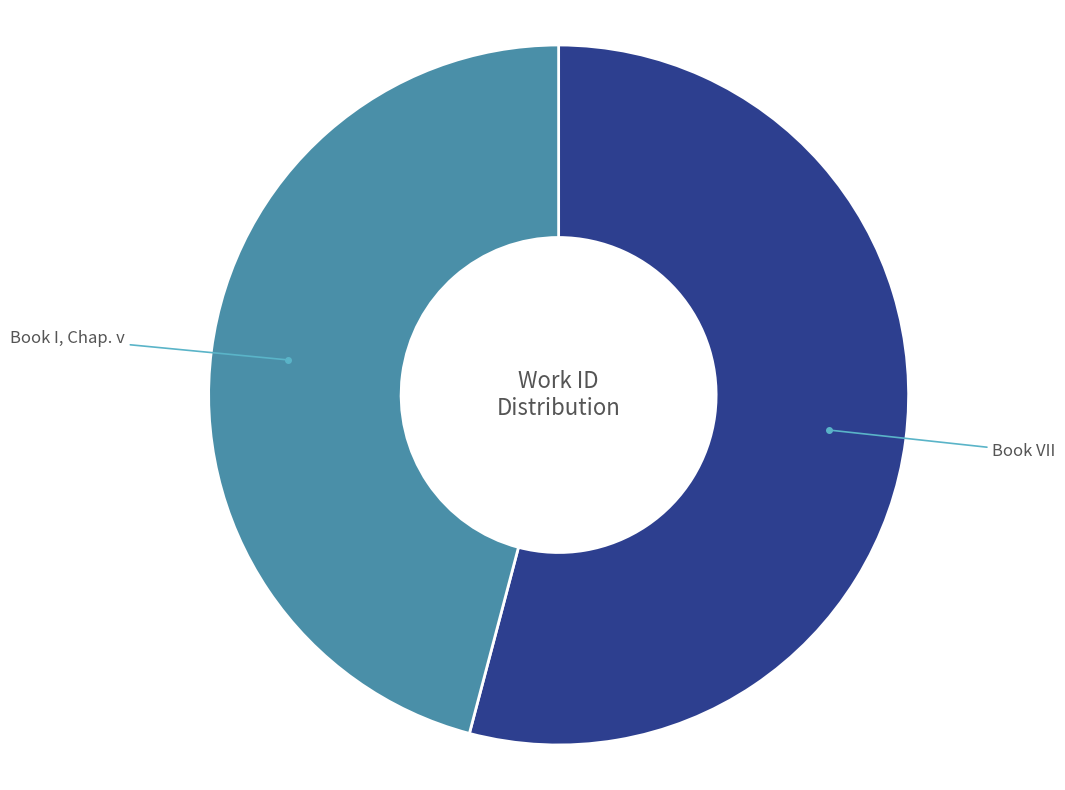

Approximately how many times larger is the value at Book I, Chap. v compared to Book VII?

0.8